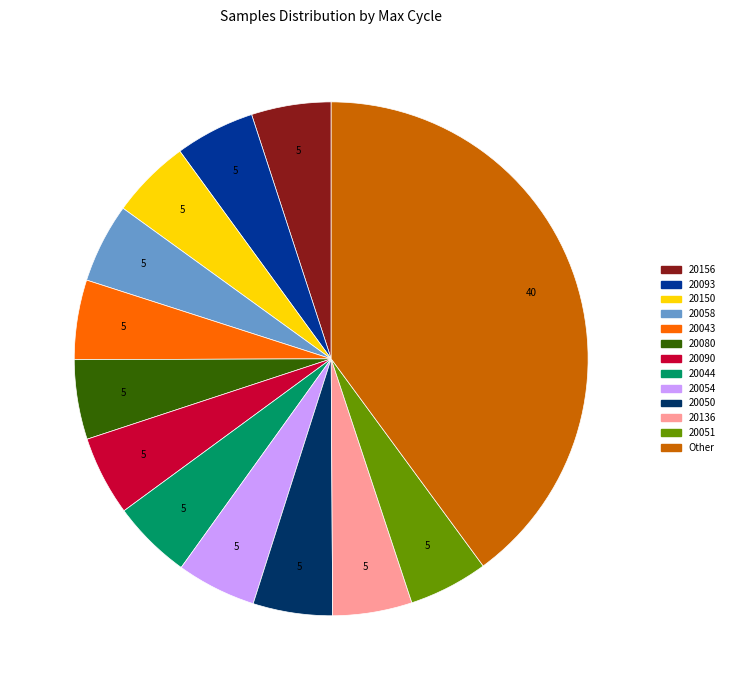

Is 20043 the majority of the pie?

No